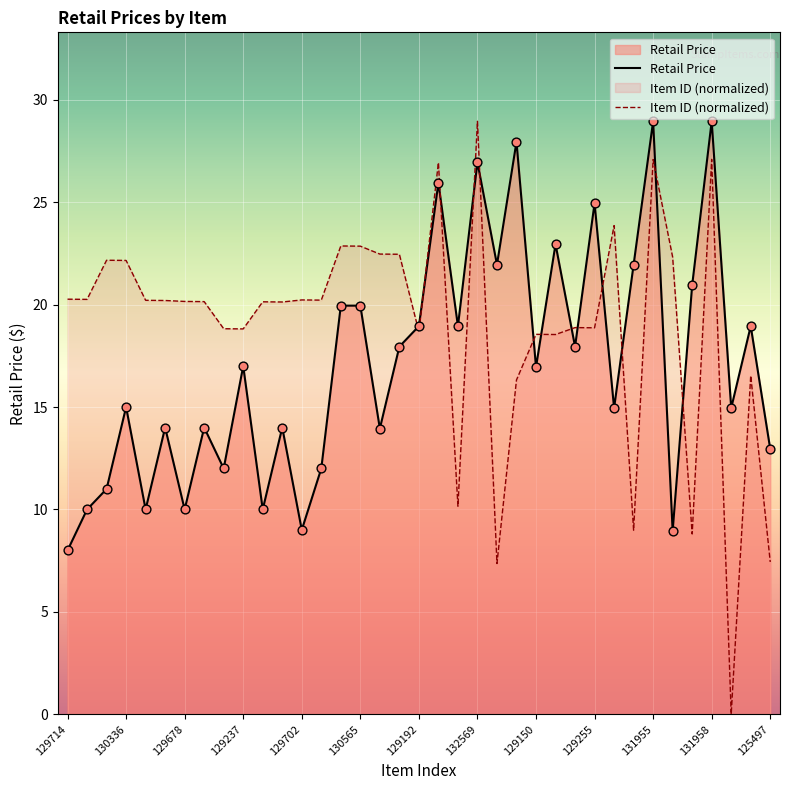

What is the total value across all series at 130895?

38.8